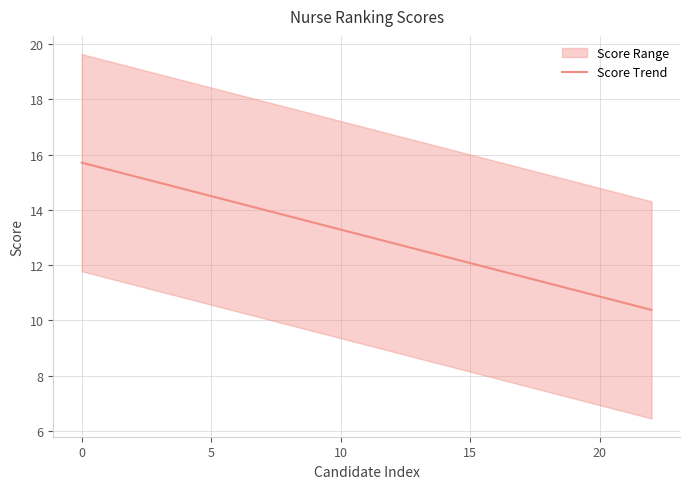

How many data points are less than 13?

11